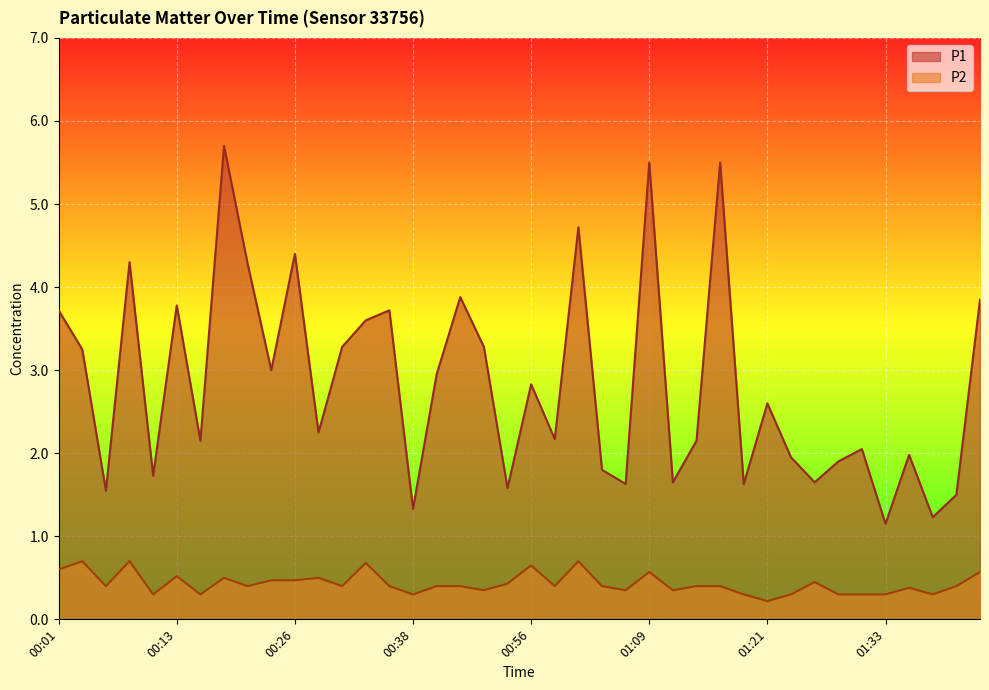

True or false: P2 and P1 intersect in this chart.

False